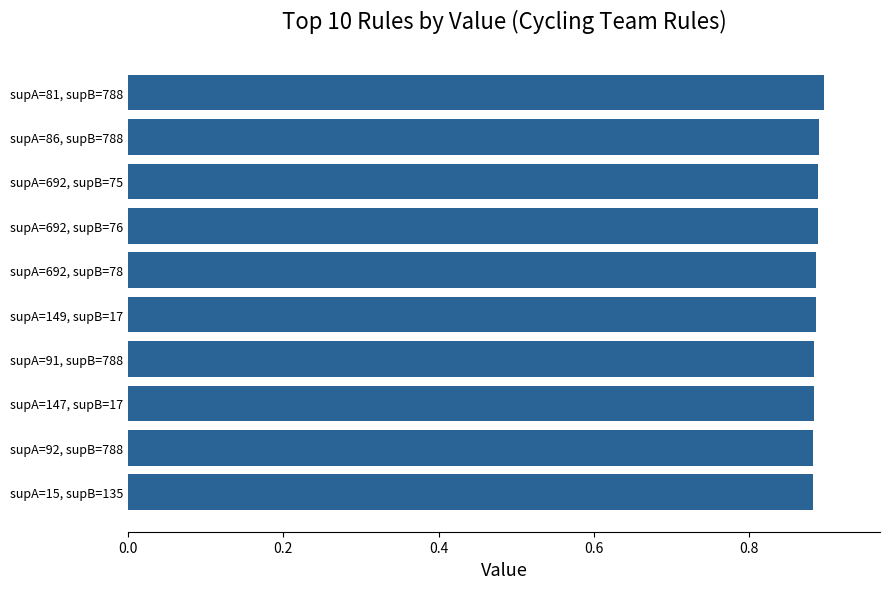

What is the sum of all values?

8.9